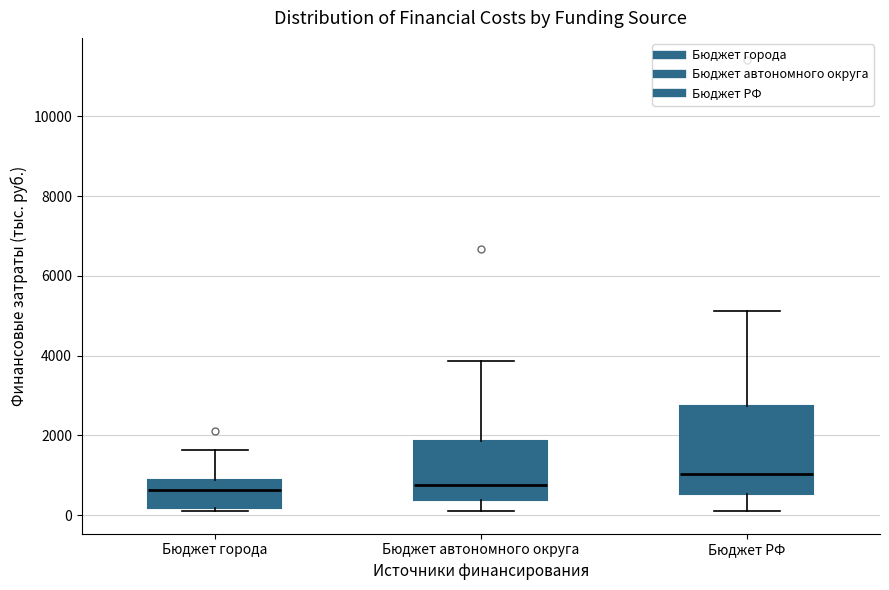

Which box has the highest median line?

Бюджет РФ